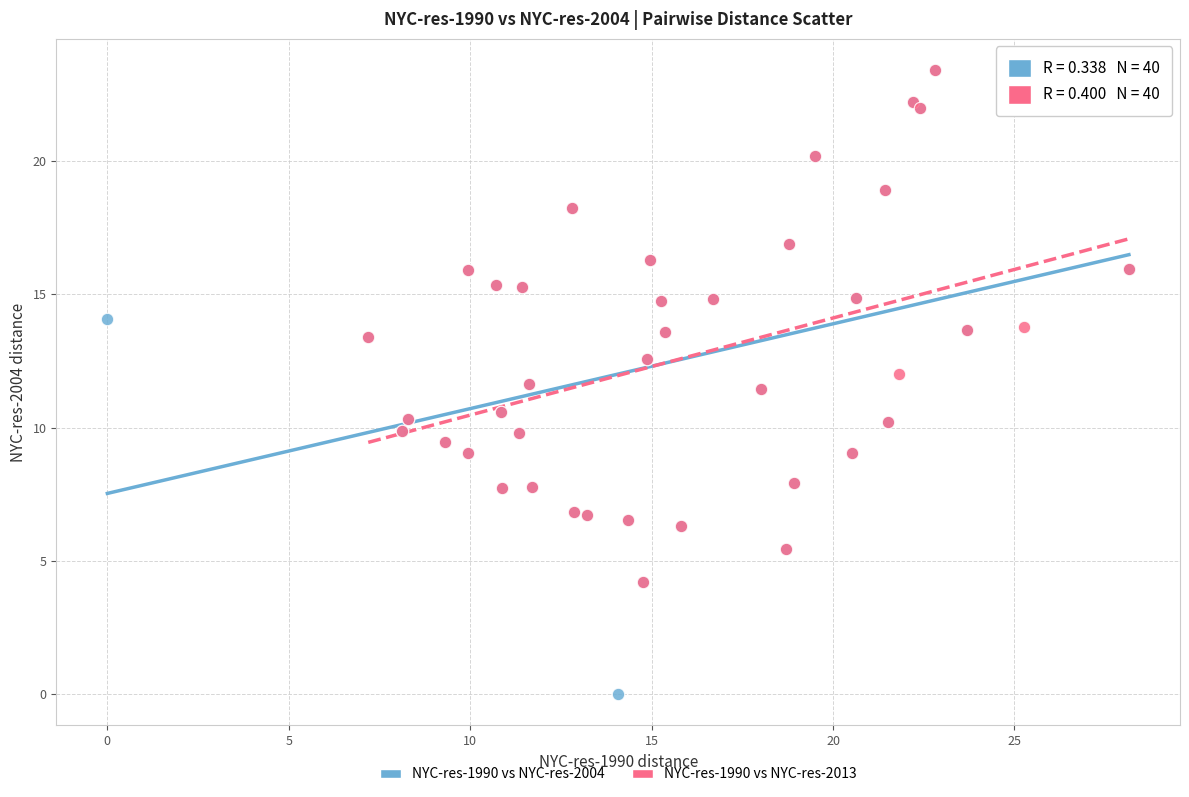

Which series contains the lowest Y value?

NYC-res-1990 vs NYC-res-2004